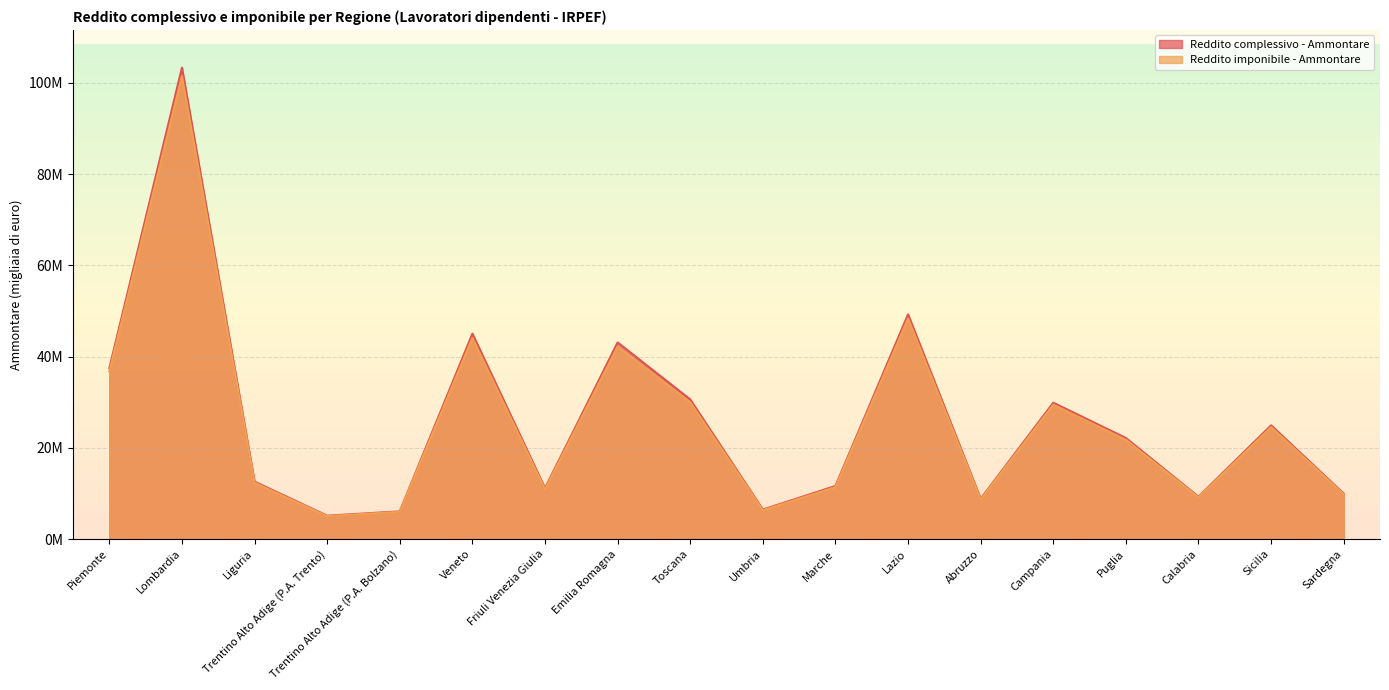

Which category has the highest value in the Reddito imponibile - Ammontare series?

Lombardia